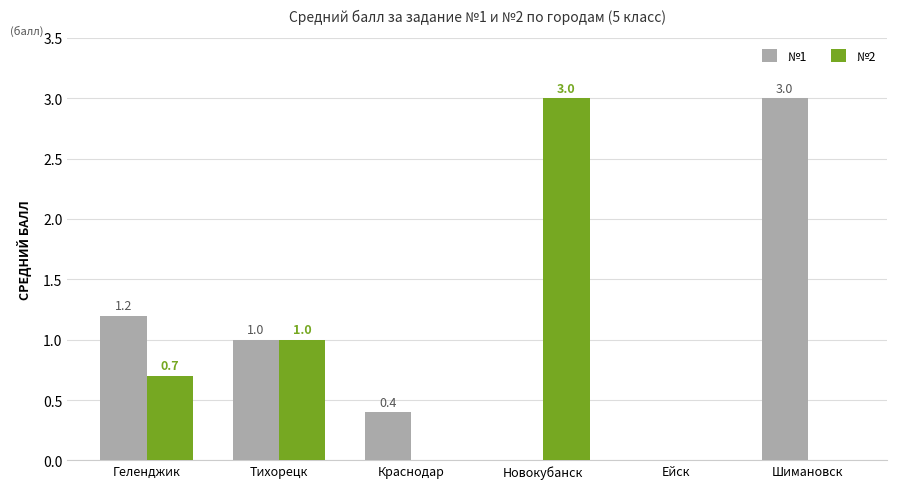

How many series are shown in this chart?

2